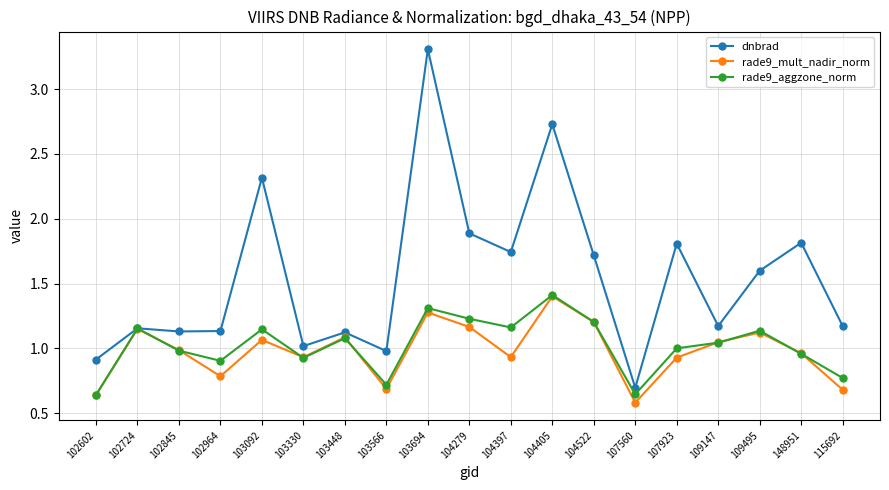

What are all the series names shown in the legend?

dnbrad, rade9_mult_nadir_norm, rade9_aggzone_norm